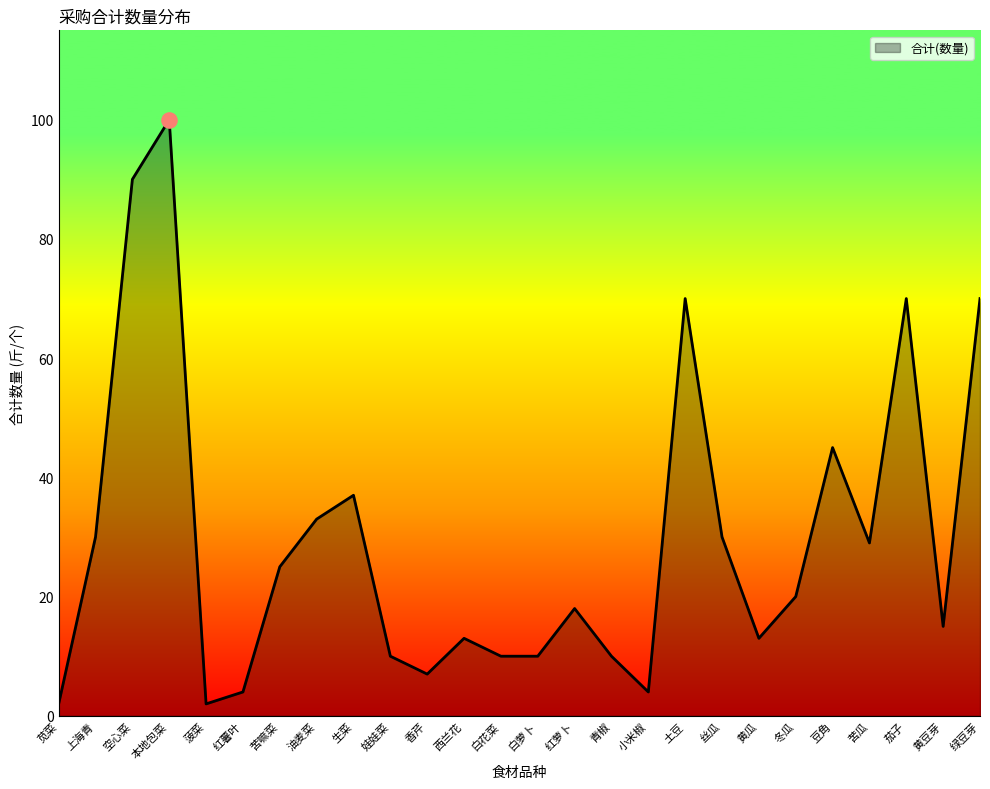

What is the ratio of the value at 黄瓜 to the value at 绿豆芽?

0.2